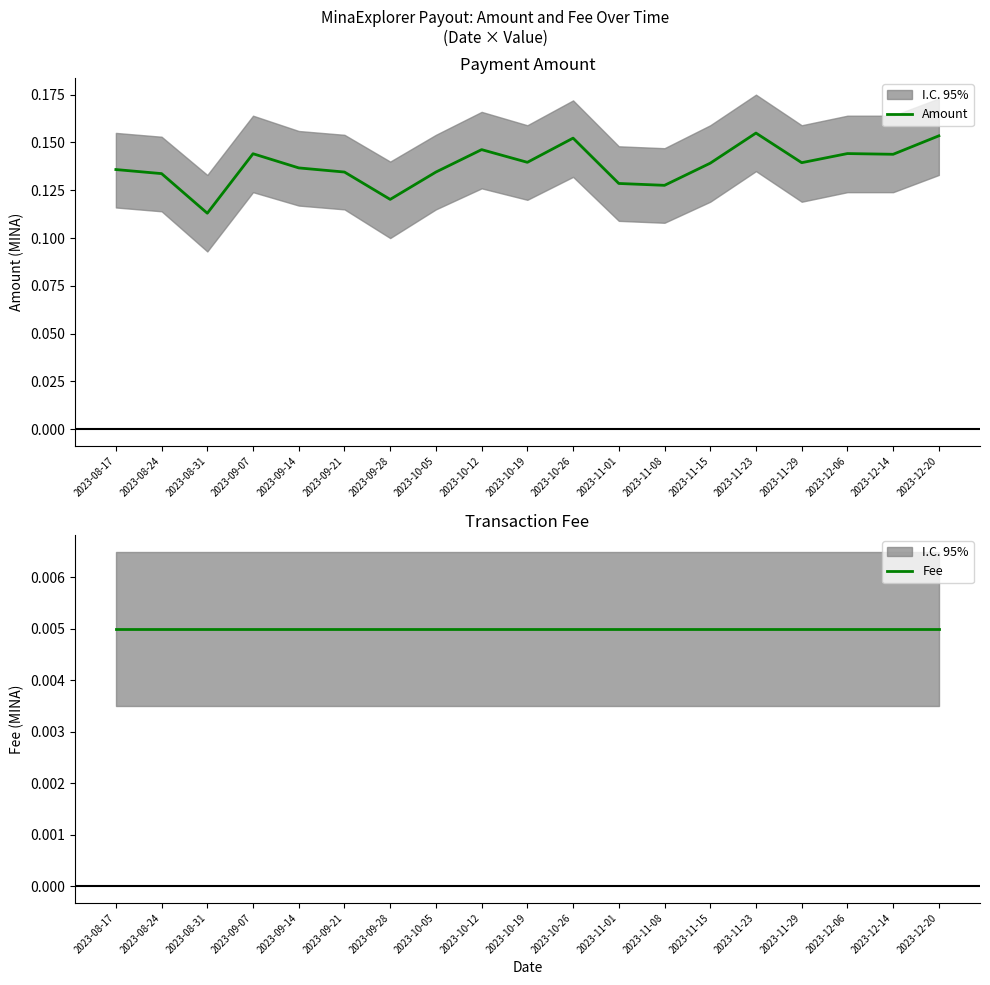

Which series changed the most between 2023-10-19 and 2023-11-08?

Amount